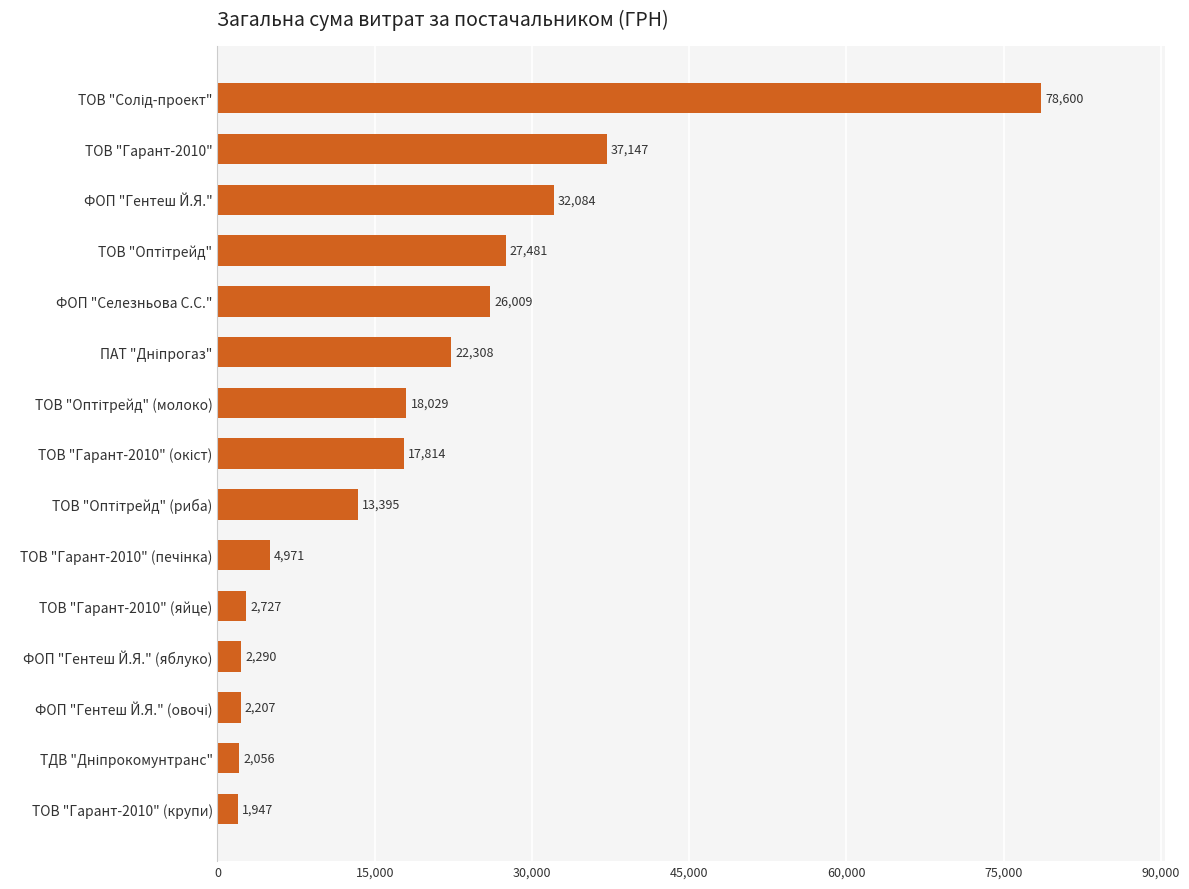

What is the approximate value at ФОП "Гентеш Й.Я." (яблуко), to the nearest 100?

2300